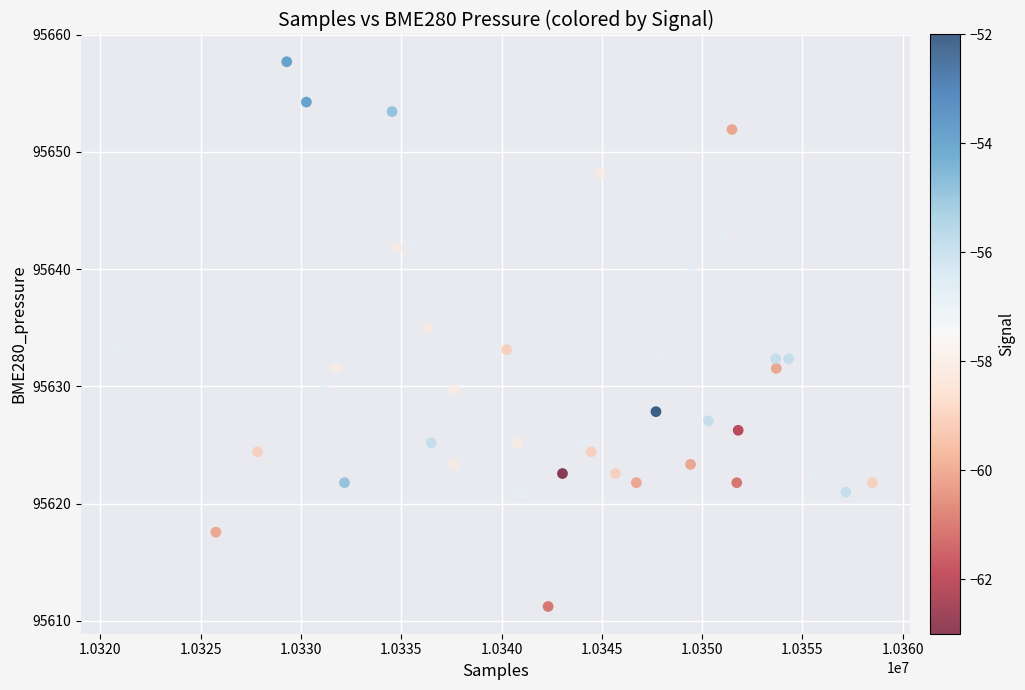

What is the range of X values (max minus min)?

37573.0